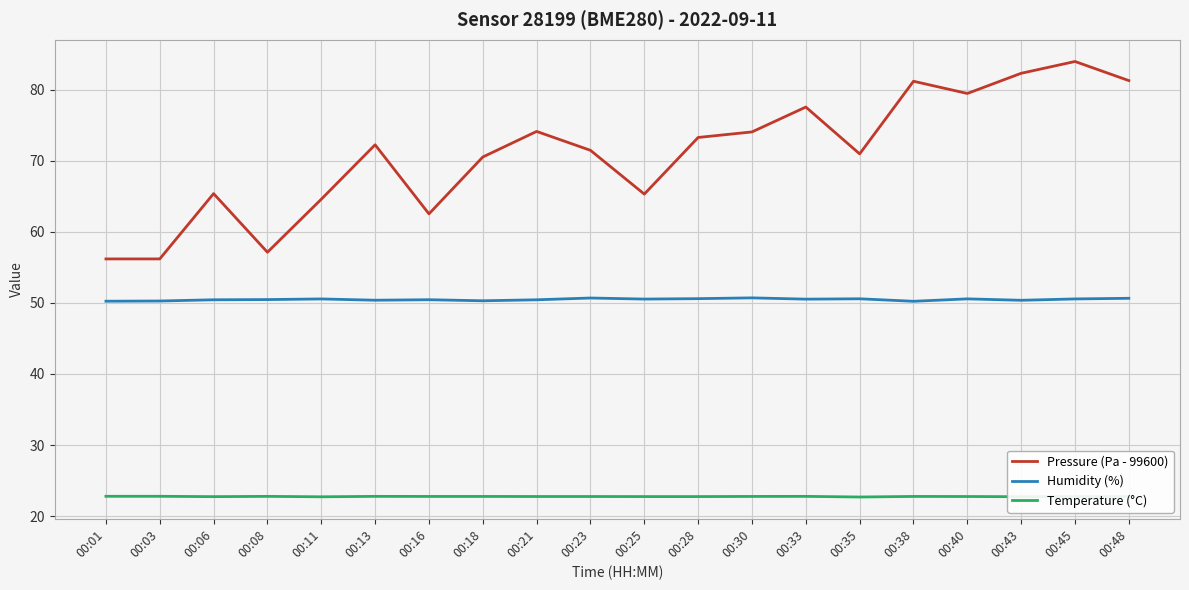

Is it true that Humidity (%) equals 34.4 at 00:08?

False